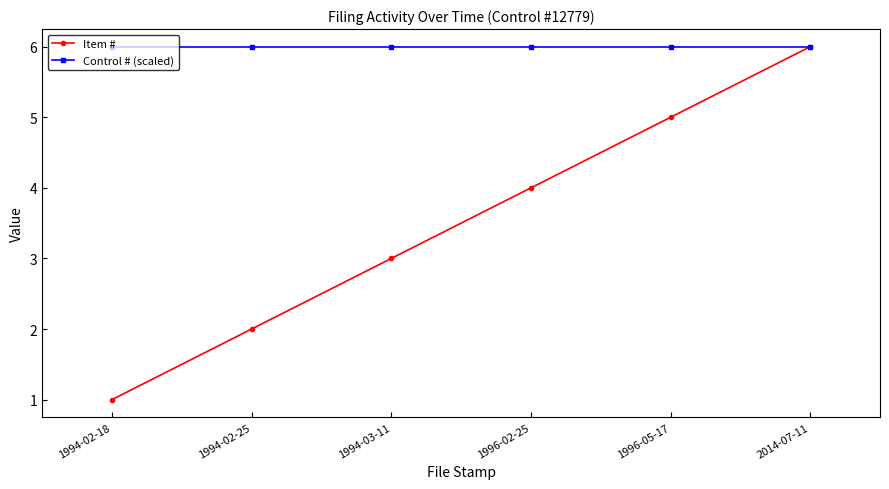

How many lines are shown in the chart?

2